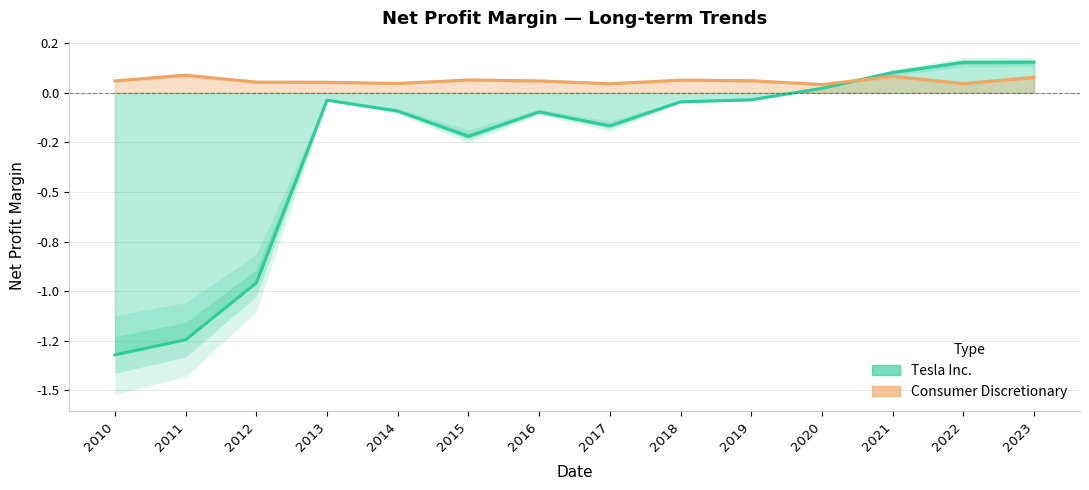

In Tesla Inc., how many points are lower than both neighbors (excluding endpoints)?

2